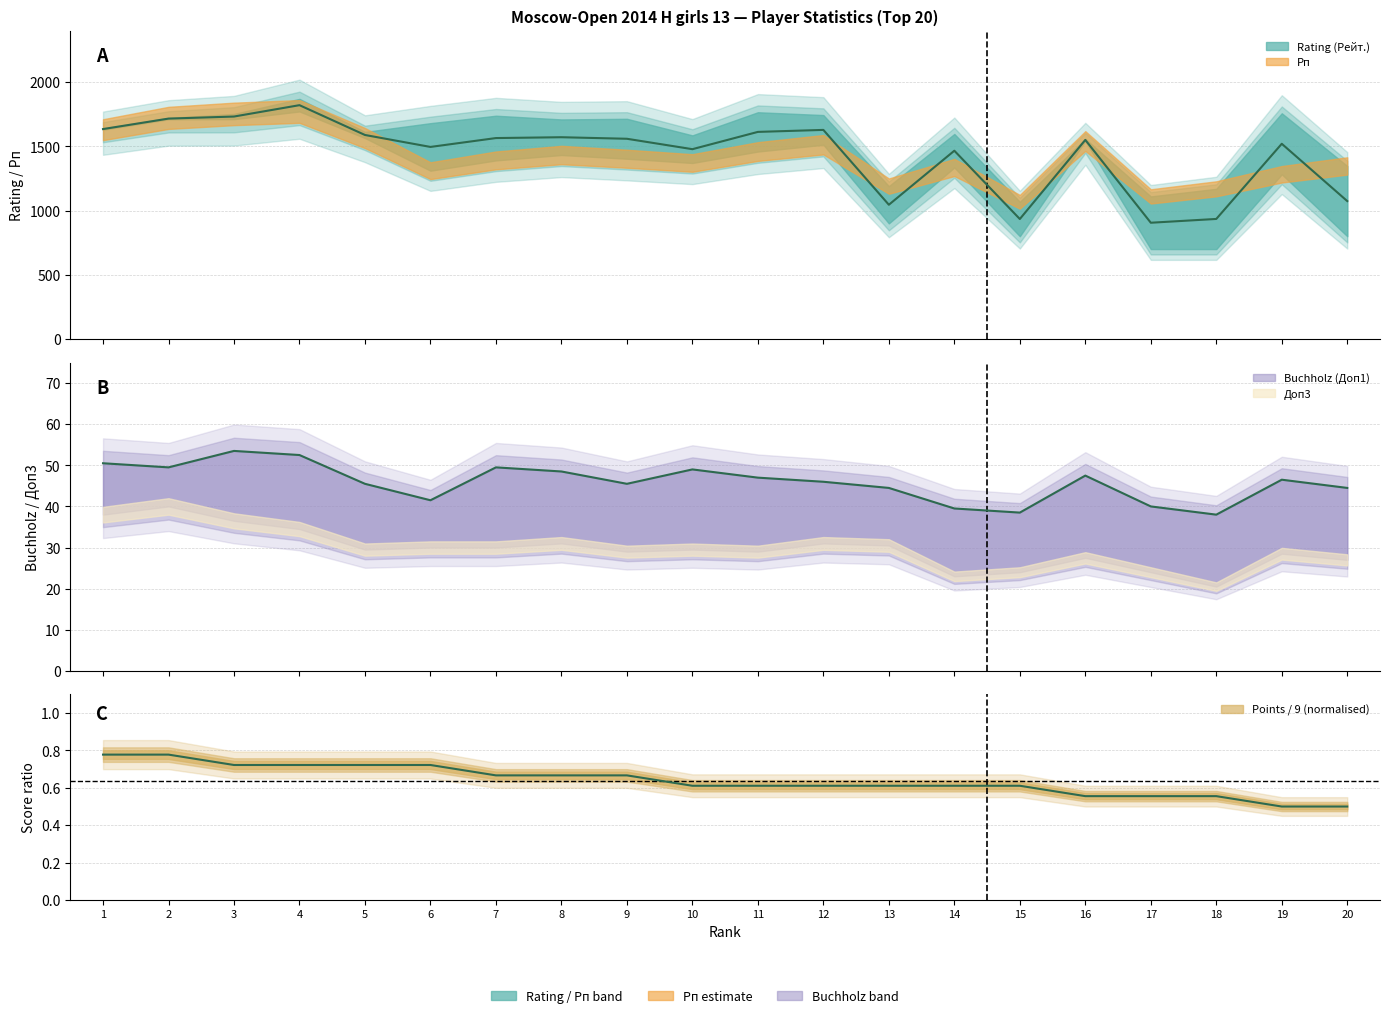

Is it true that Доп3 equals 54.5 at 13?

False